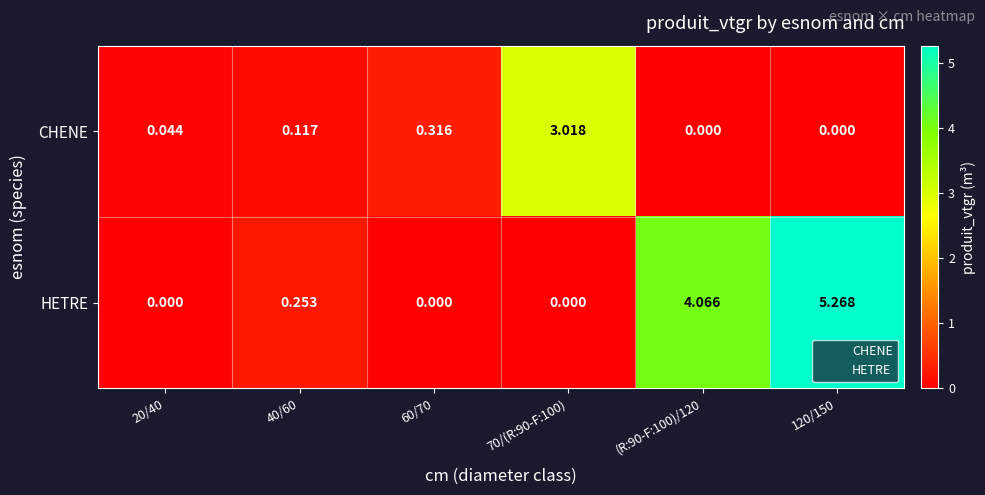

Which series has the largest range (max minus min)?

HETRE